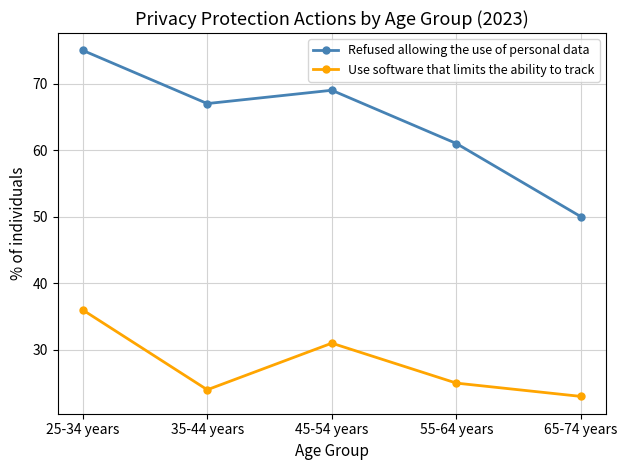

What is the label of the 1st point from the left?

25-34 years